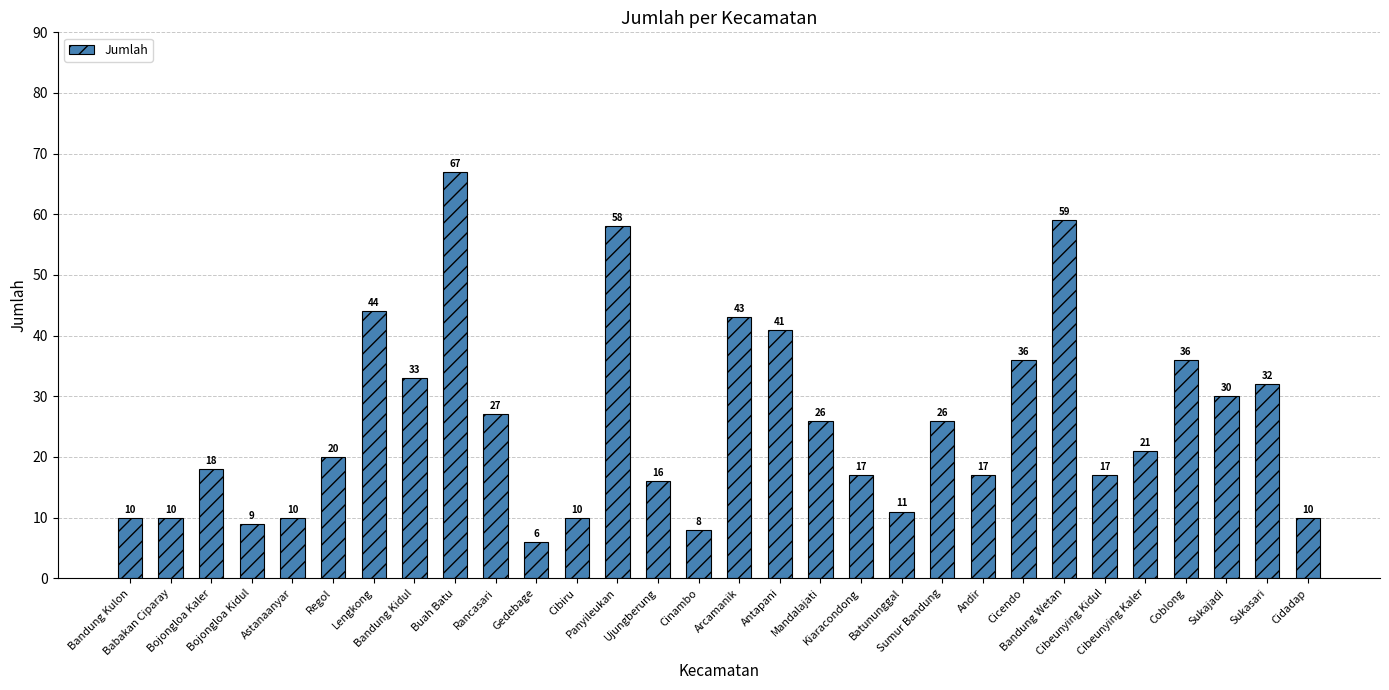

What is the approximate value at Cidadap?

10